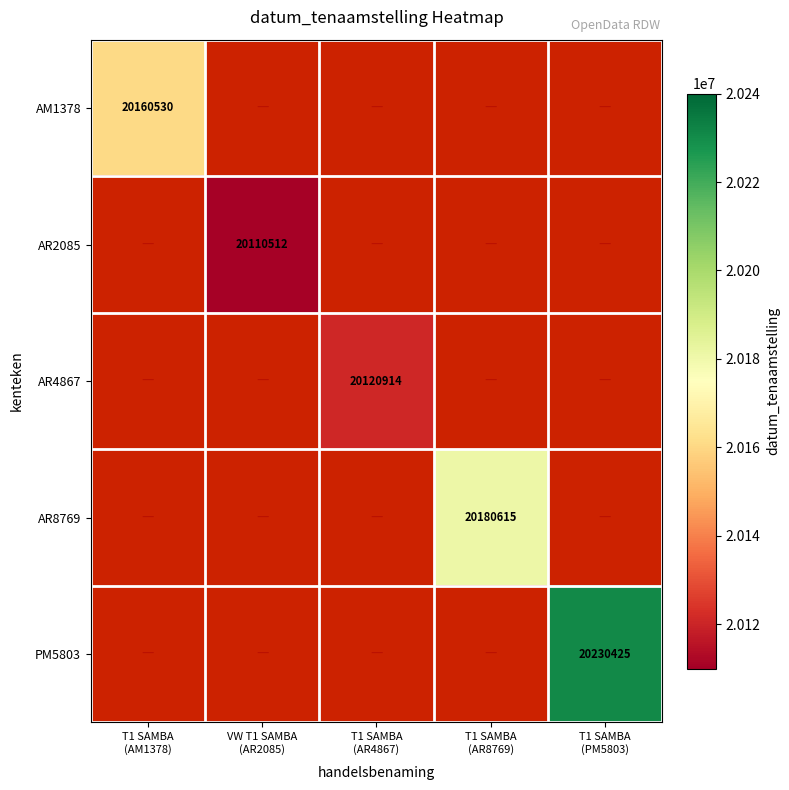

Which series has the largest range (max minus min)?

AM1378